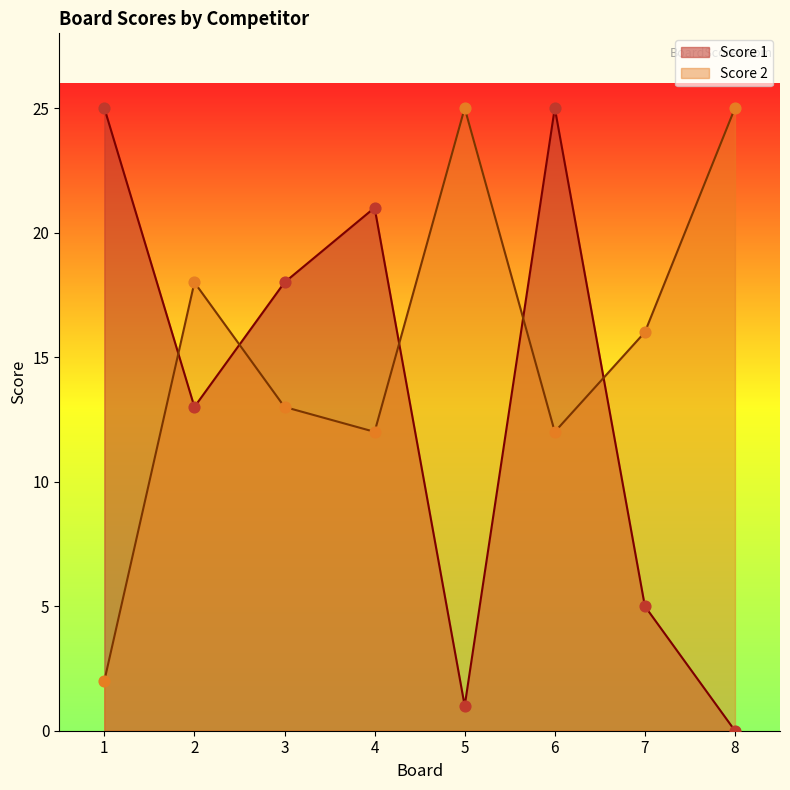

Which series has the largest total across all categories?

Score 2